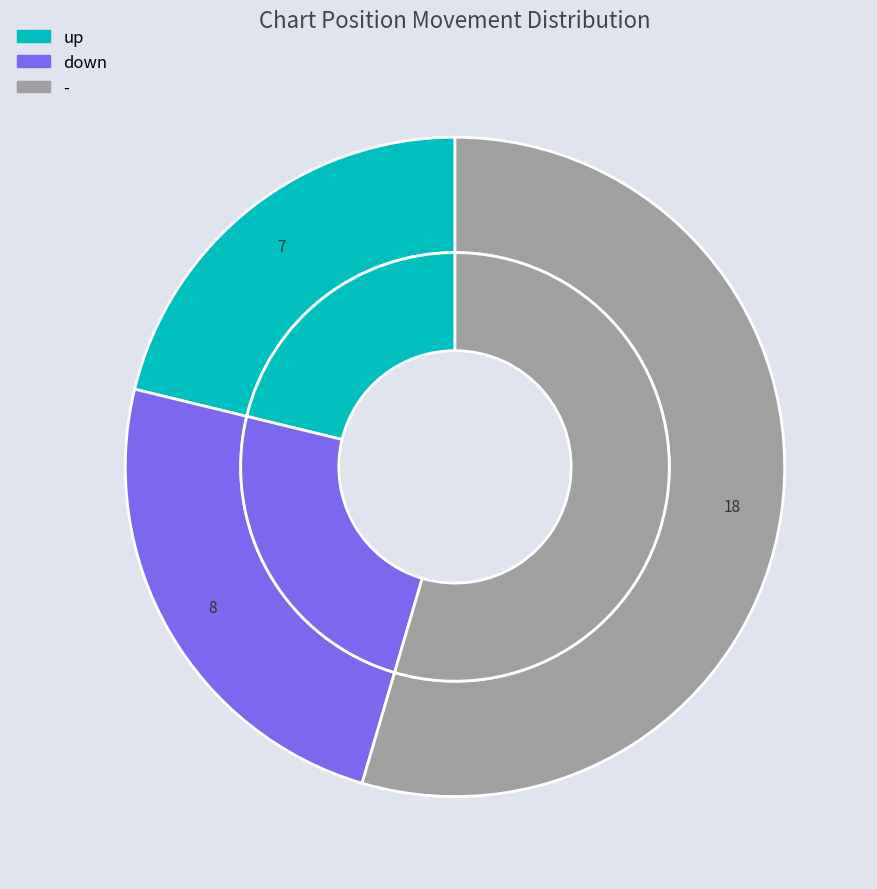

True or false: down accounts for 24% of the total.

True